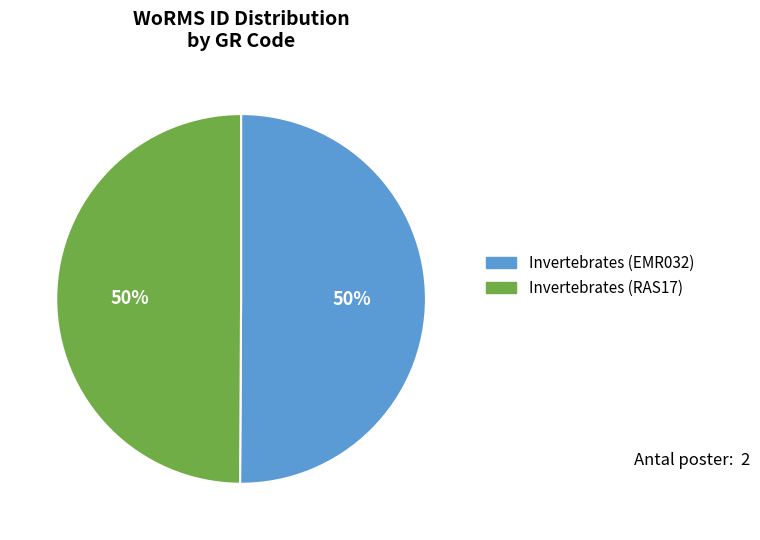

Is it true that Invertebrates (RAS17) is 58% of the pie?

False